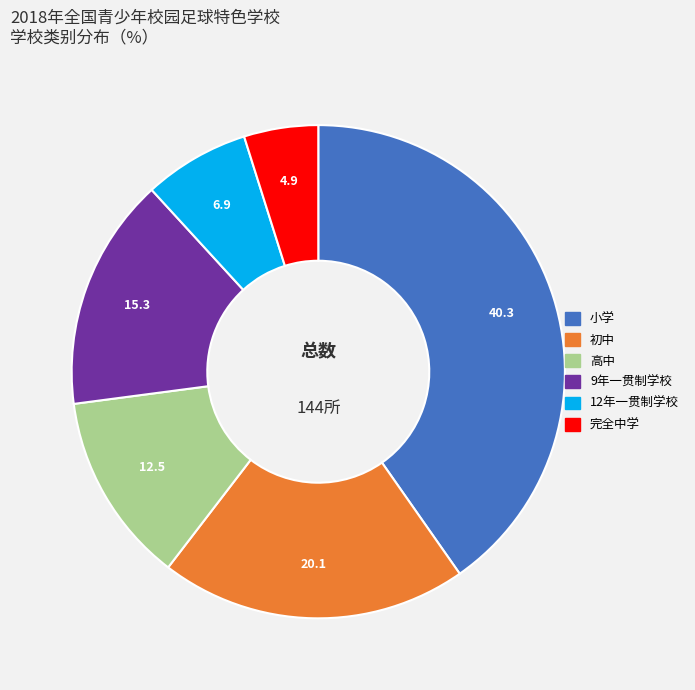

Approximately how many times larger is the value at 完全中学 compared to 高中?

0.4